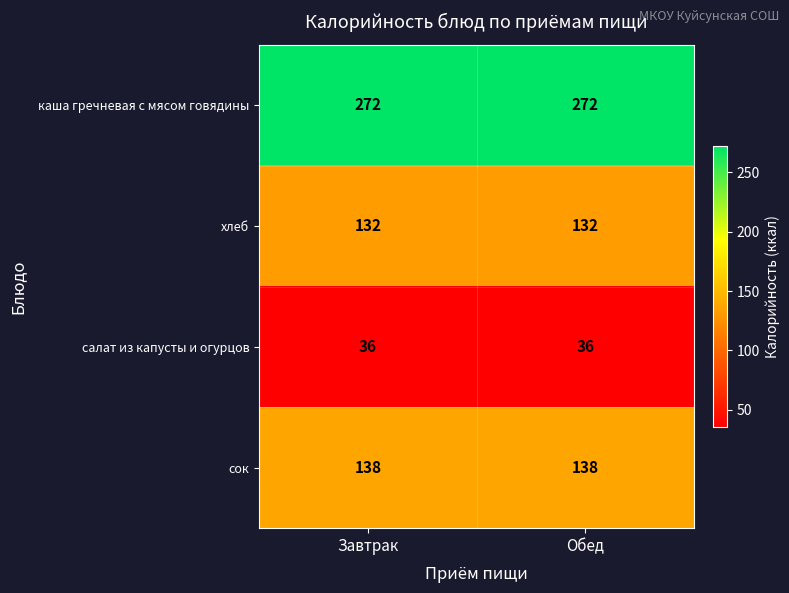

What is the spread (max minus min) of values at Завтрак?

236